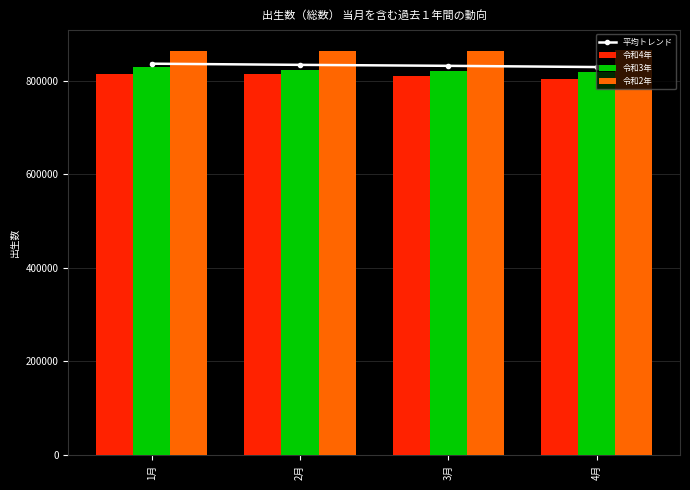

Reading left to right, list all the values displayed in this chart.

平均トレンド: 1月=836482.0	2月=834020.0	3月=831934.7	4月=829307.7
令和4年: 1月=815516.0	2月=815141.0	3月=811153.0	4月=803806.0
令和3年: 1月=830255.0	2月=823548.0	3月=821737.0	4月=818908.0
令和2年: 1月=863675.0	2月=863371.0	3月=862914.0	4月=865209.0